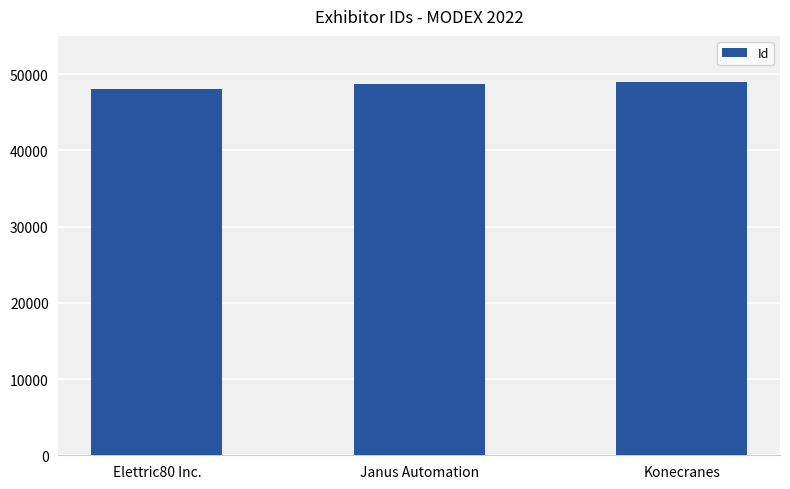

How many series are shown in this chart?

1